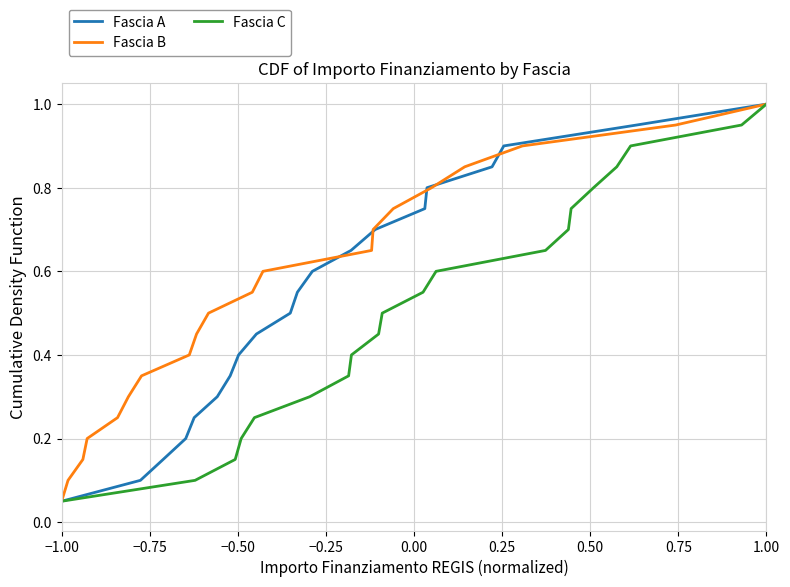

The Fascia B series shows 1.3 at 13. True or false?

False